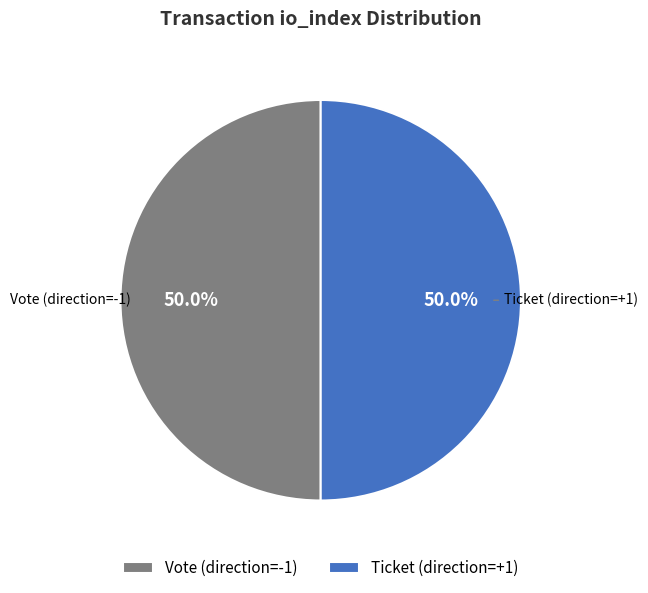

What is the ratio of the value at Vote (direction=-1) to the value at Ticket (direction=+1)?

1.0